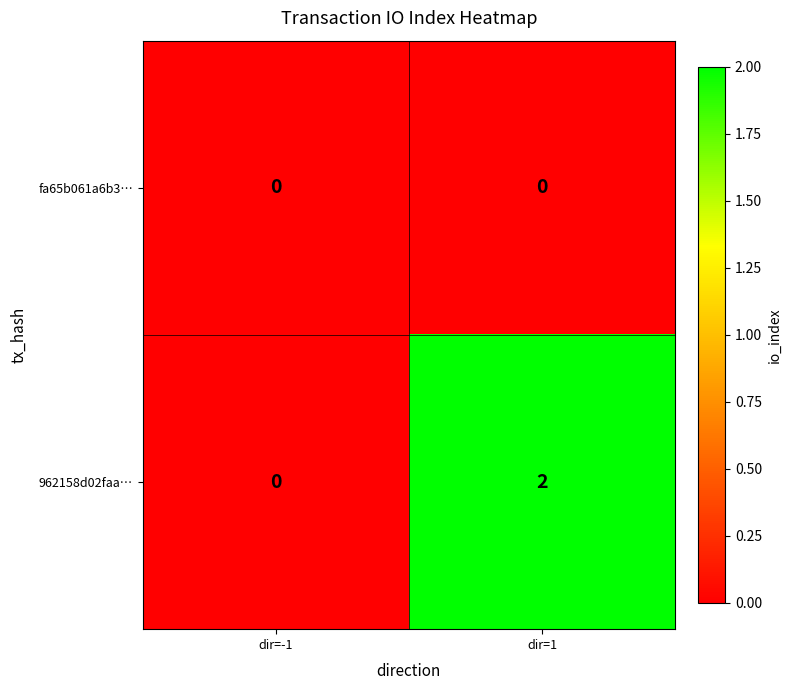

What is the maximum value shown in the chart?

2